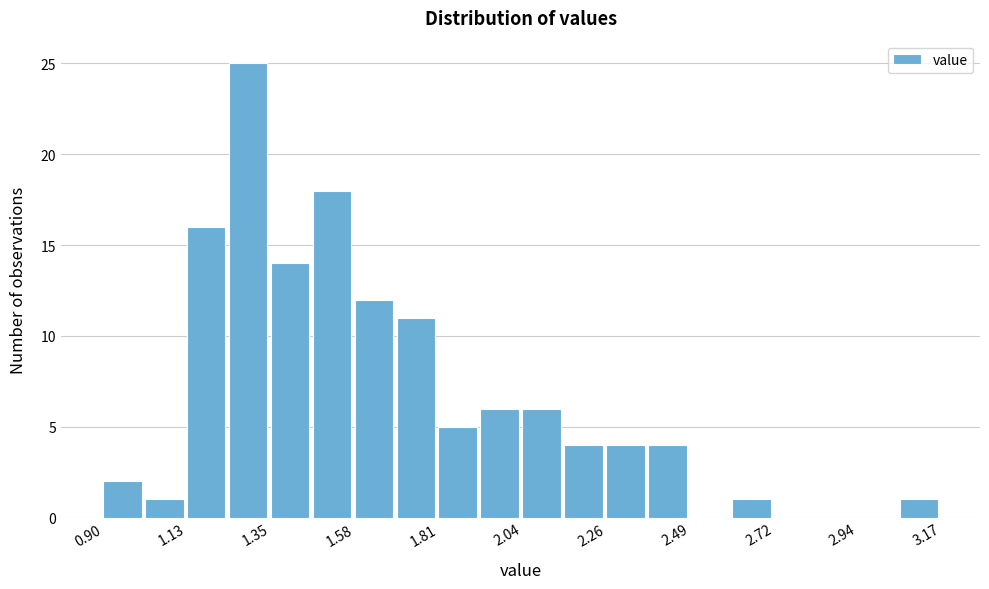

Read against the x-axis, roughly where is the centre of the tallest bar?

1.30